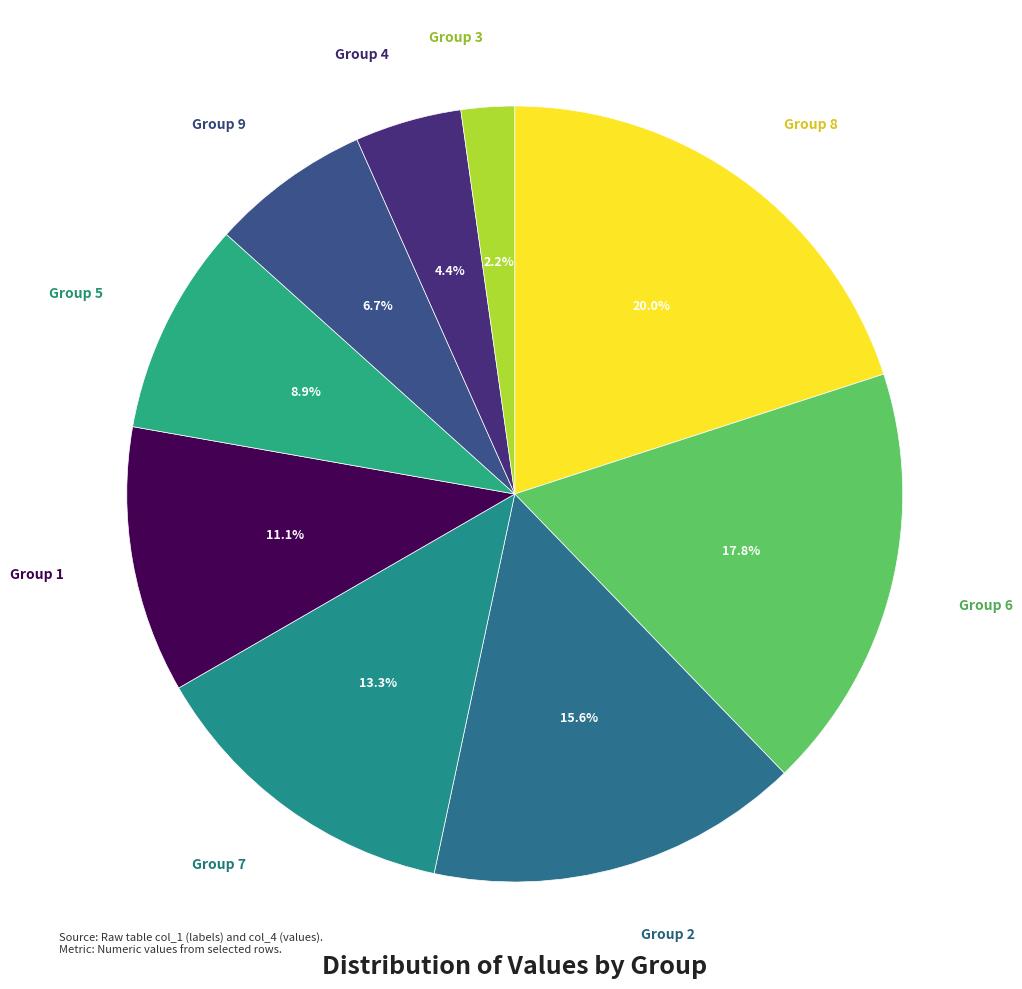

Count the number of slices in the pie.

9